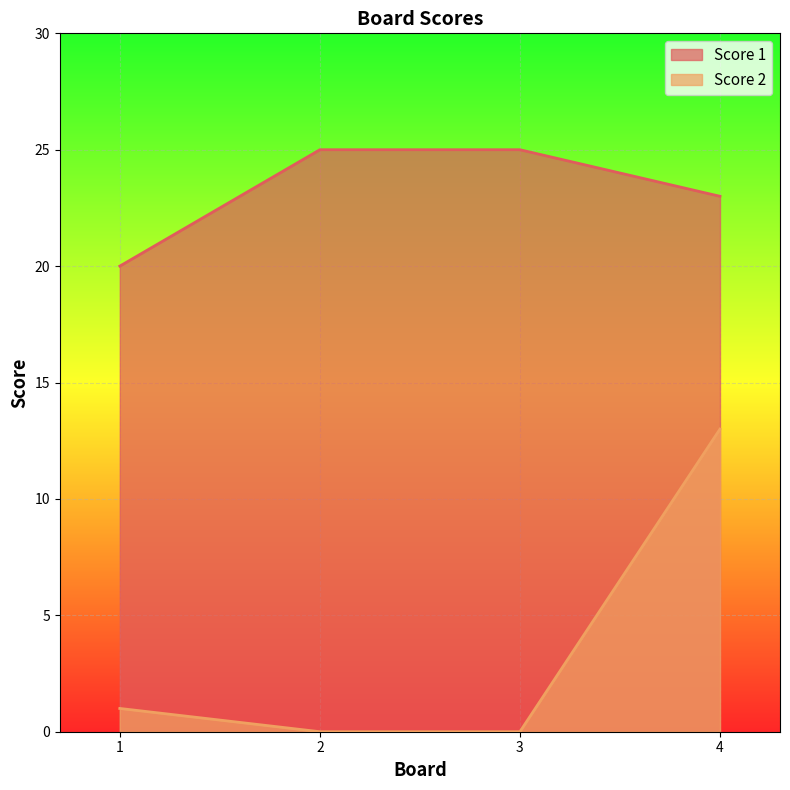

What is the value of the Score 2 point at the 4th from the left?

13